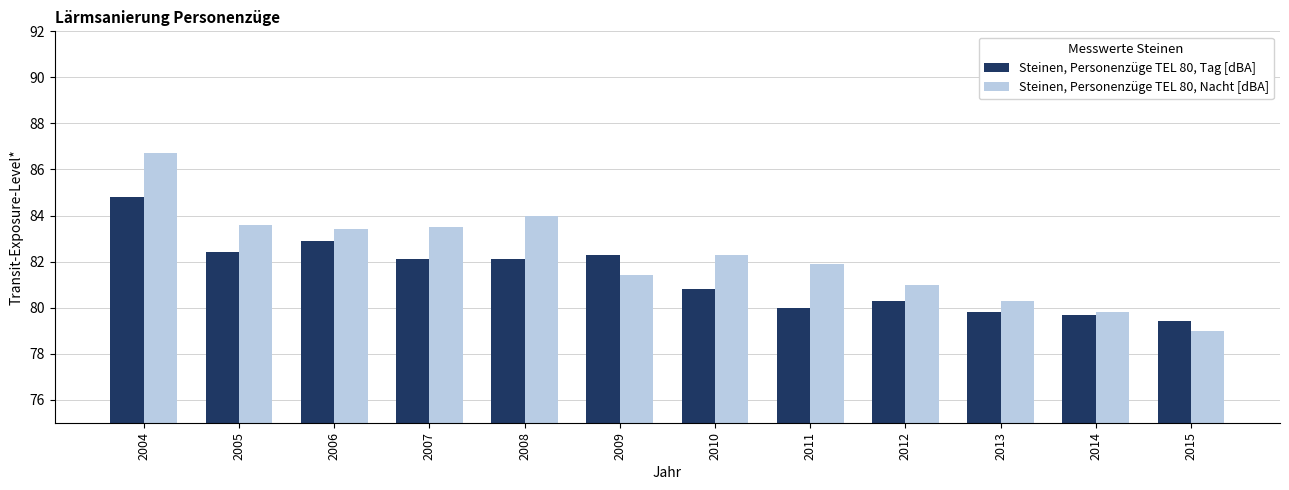

Where does the Steinen, Personenzüge TEL 80, Nacht [dBA] series first go above 82?

2004